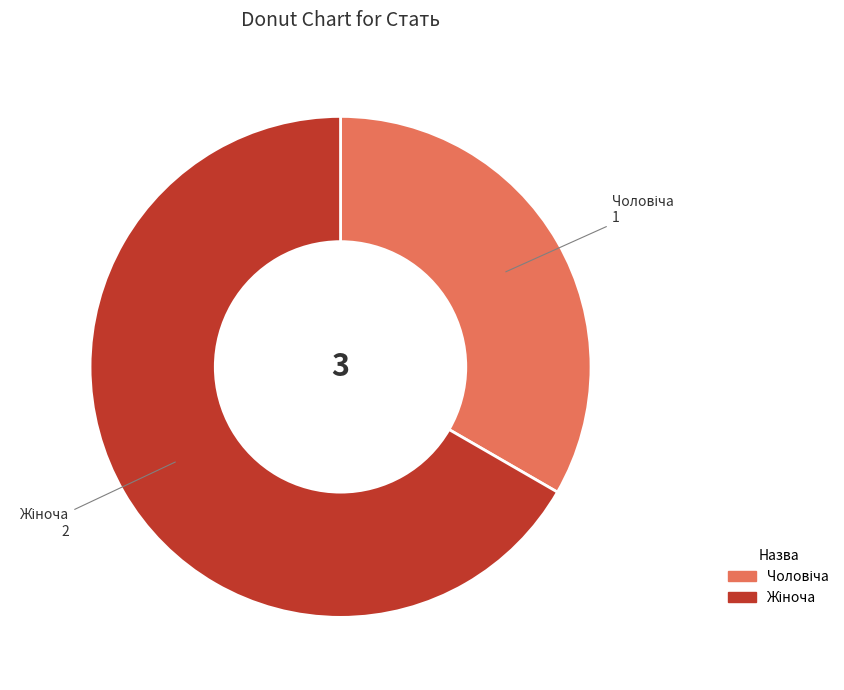

Is there a majority slice in this chart?

Yes